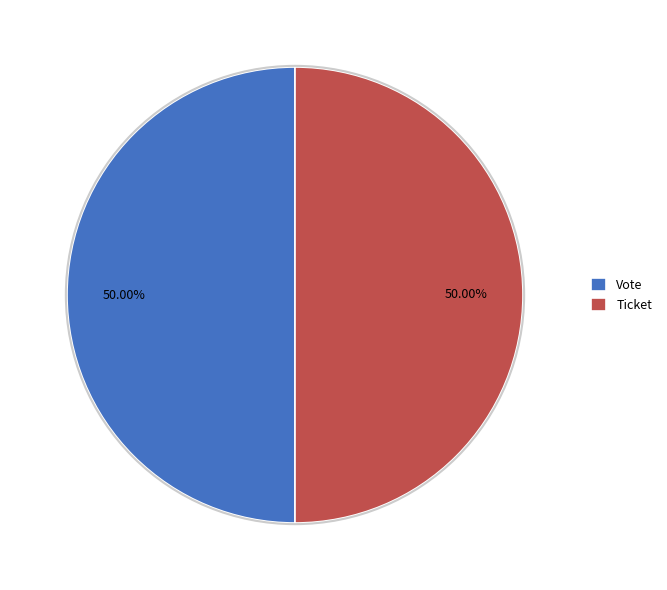

What is the ratio of the value at Ticket to the value at Vote?

1.0